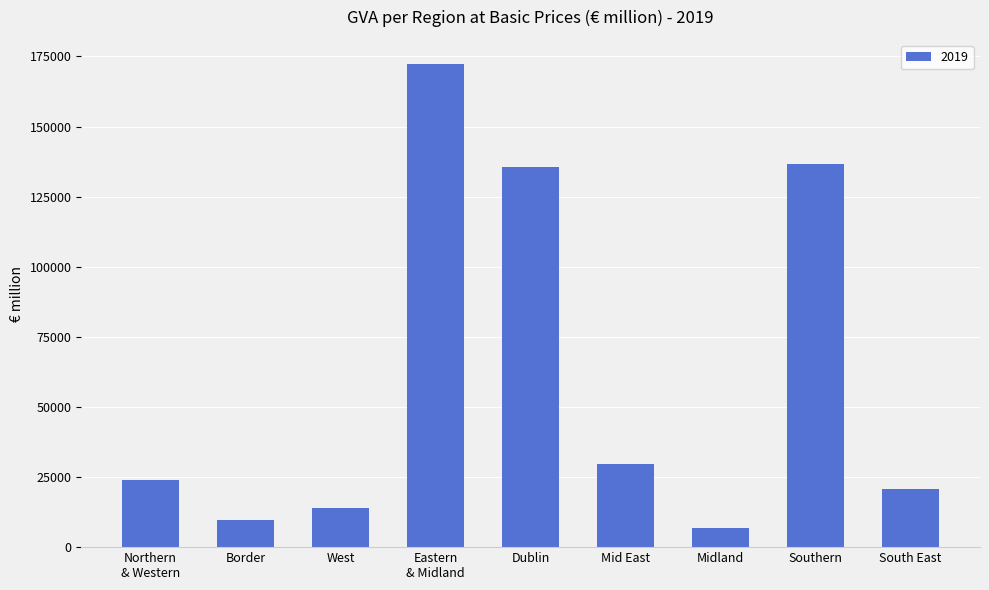

Count the number of data series in this chart.

1